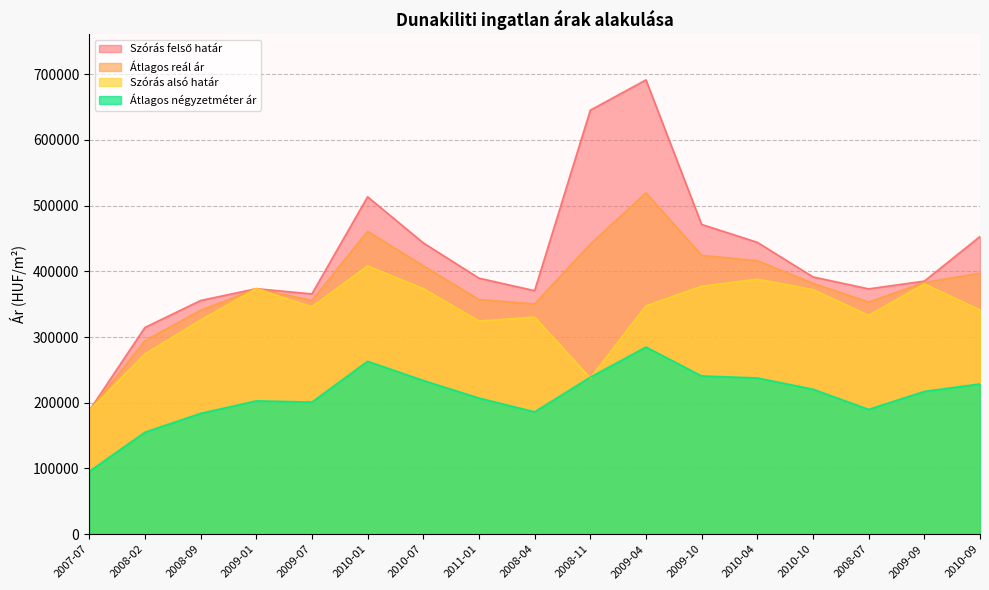

What is the value of the Szórás alsó határ point at the 10th from the left?

237542